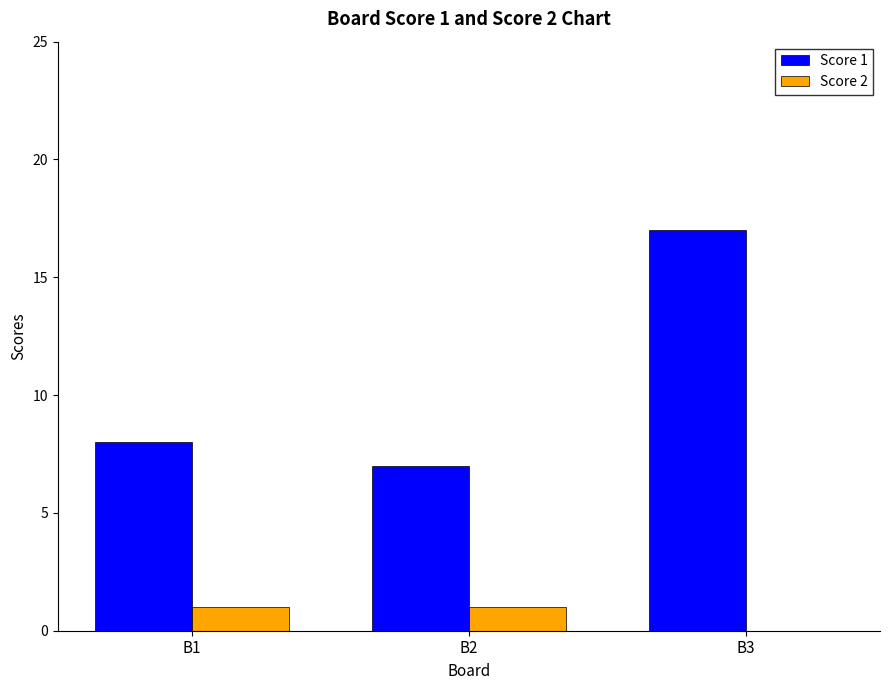

What is the greatest value displayed?

17